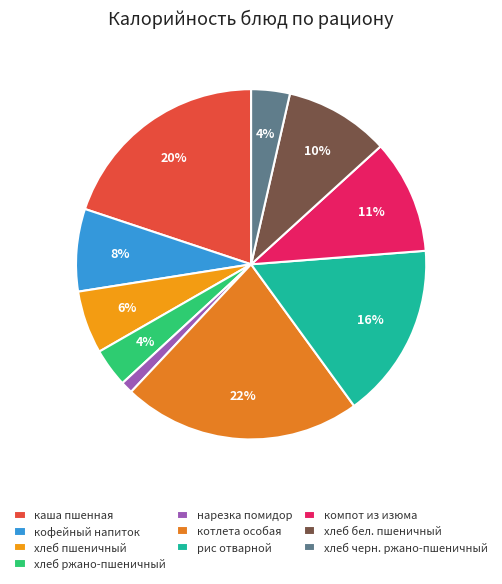

Is компот из изюма the majority of the pie?

No